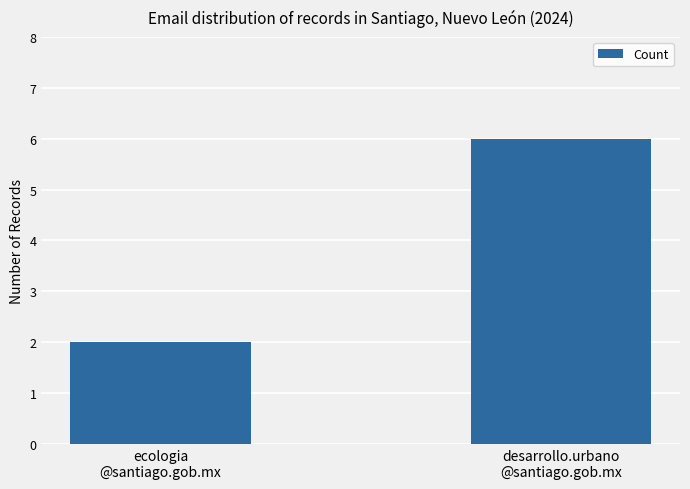

At which category does the chart reach its peak across all series?

desarrollo.urbano
@santiago.gob.mx